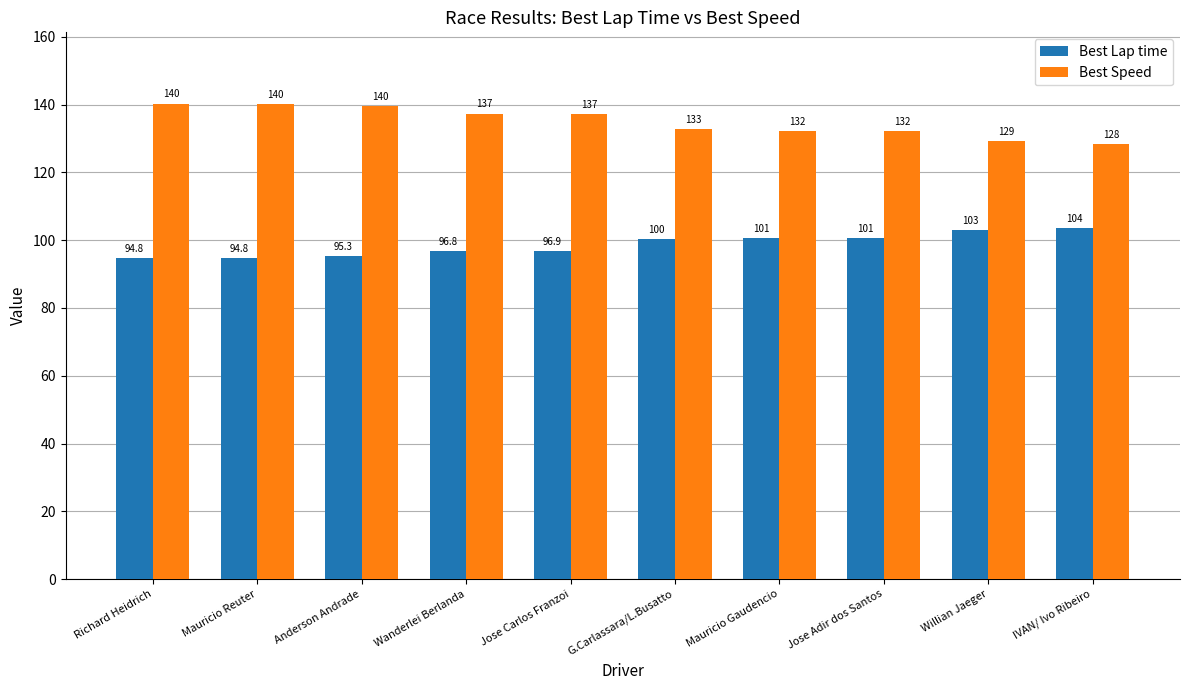

What is the label of the 5th bar from the left?

Jose Carlos Franzoi